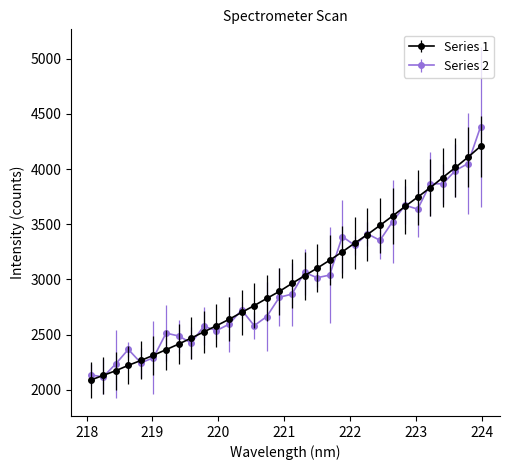

Rank the series by their maximum value, from highest to lowest.

Series 2, Series 1